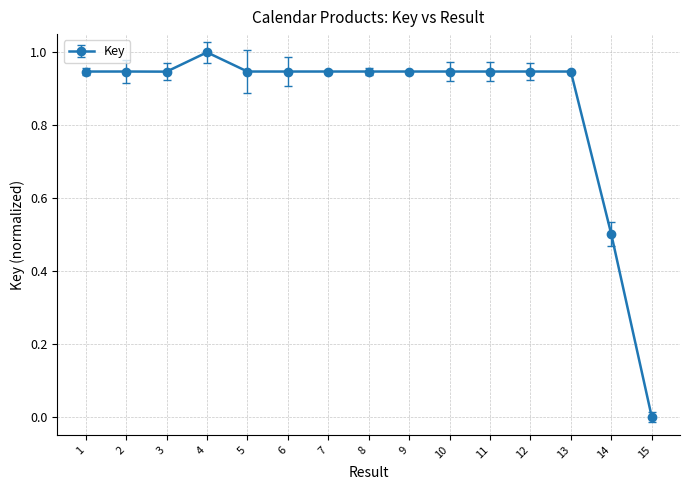

Between 8 and 14, which is larger?

8